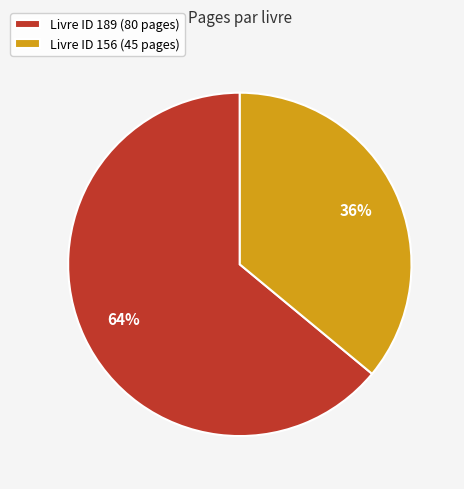

To the nearest percent, what portion does Livre ID 156 (45 pages) represent?

36%